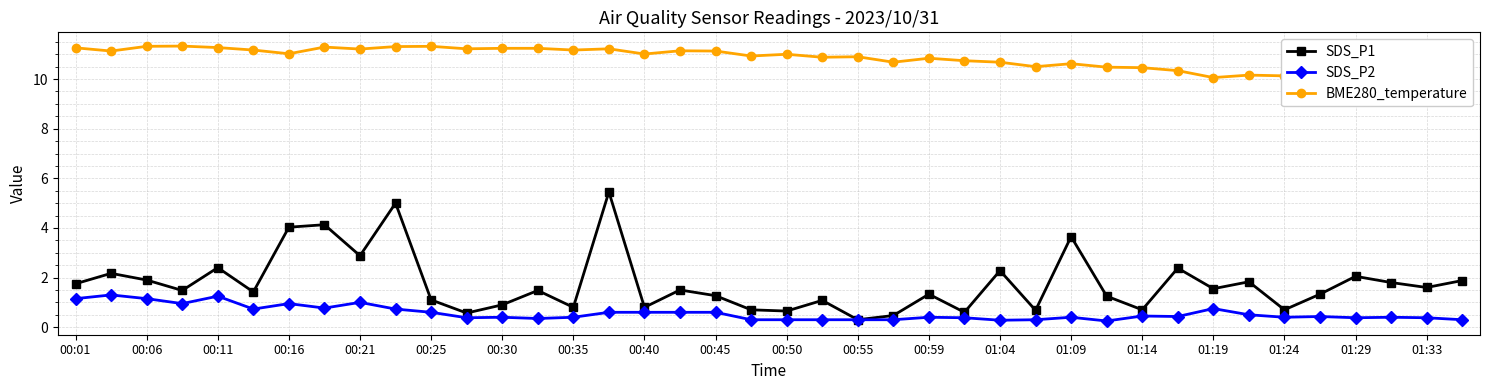

True or false: SDS_P1 and BME280_temperature cross at least once.

False